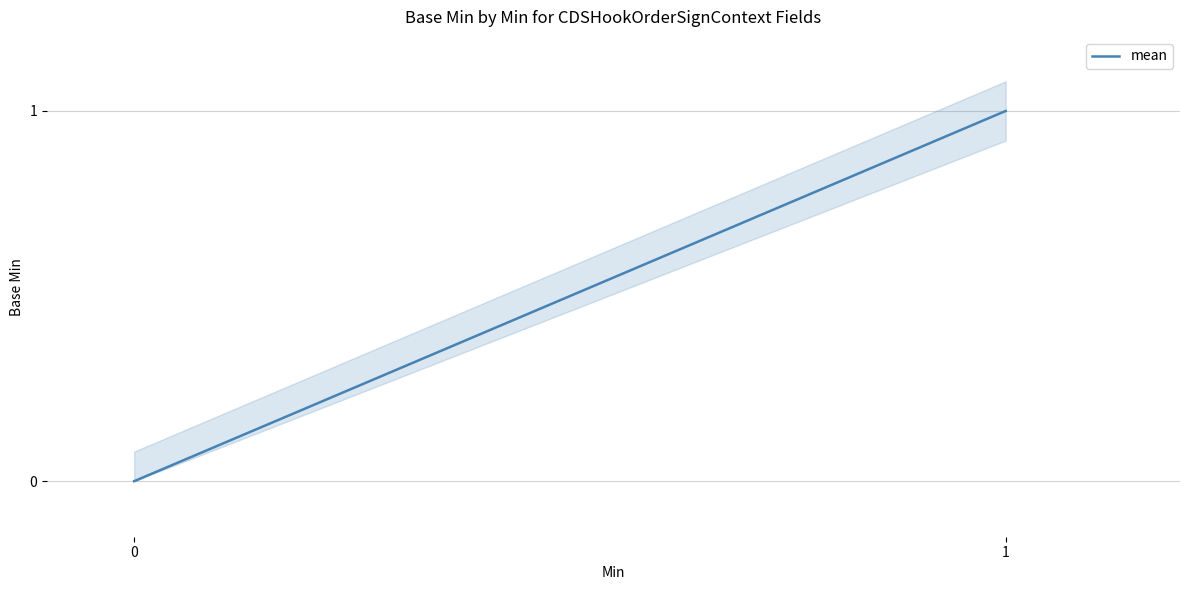

How many positive values are there?

3